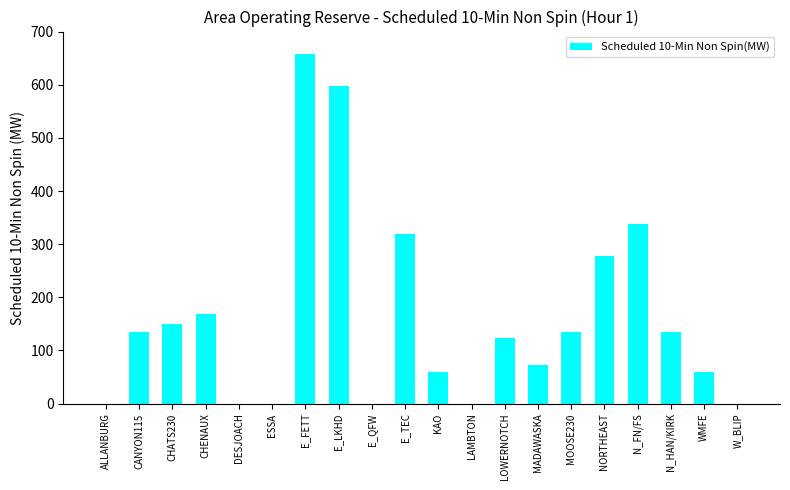

What is the greatest value displayed?

657